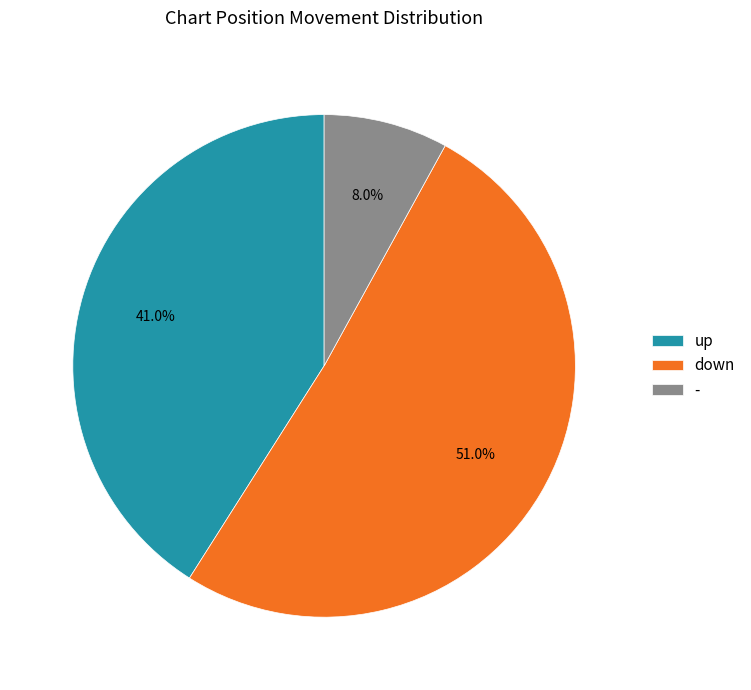

Which category has the biggest portion of the pie?

down